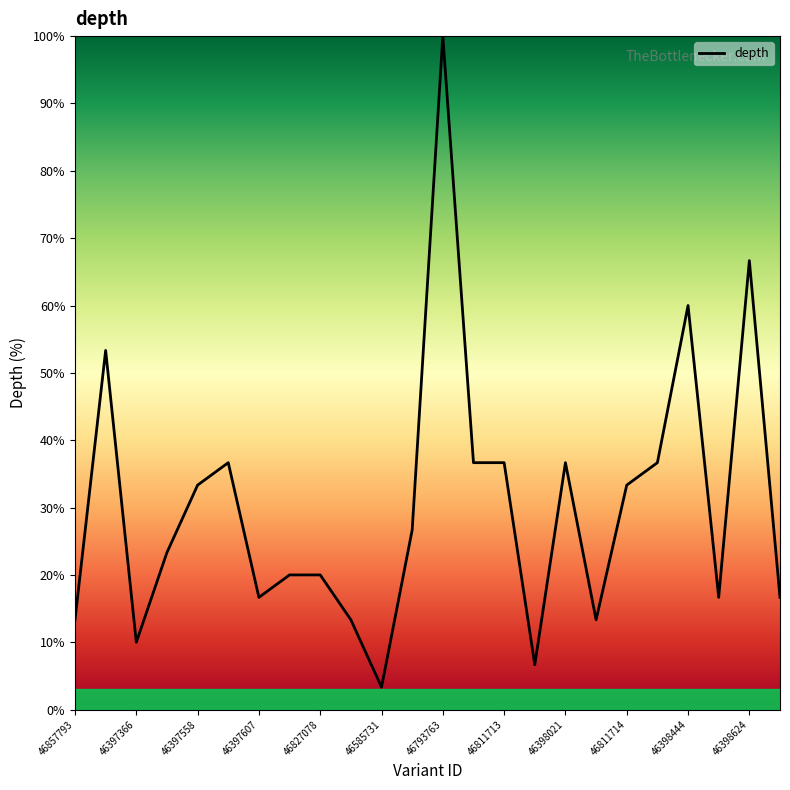

What is the greatest value displayed?

100.0